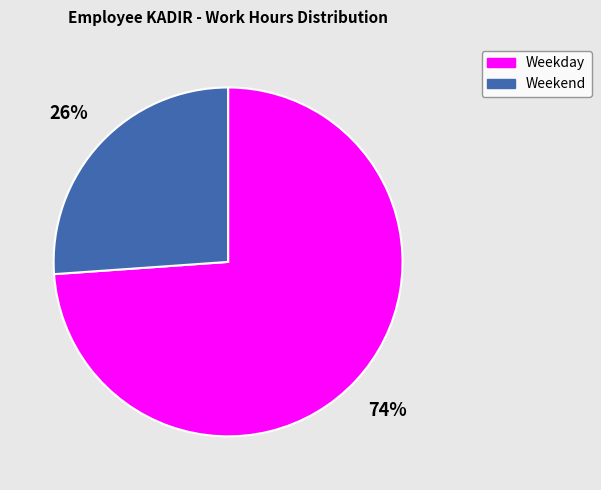

To the nearest percent, what portion does Weekend represent?

26%